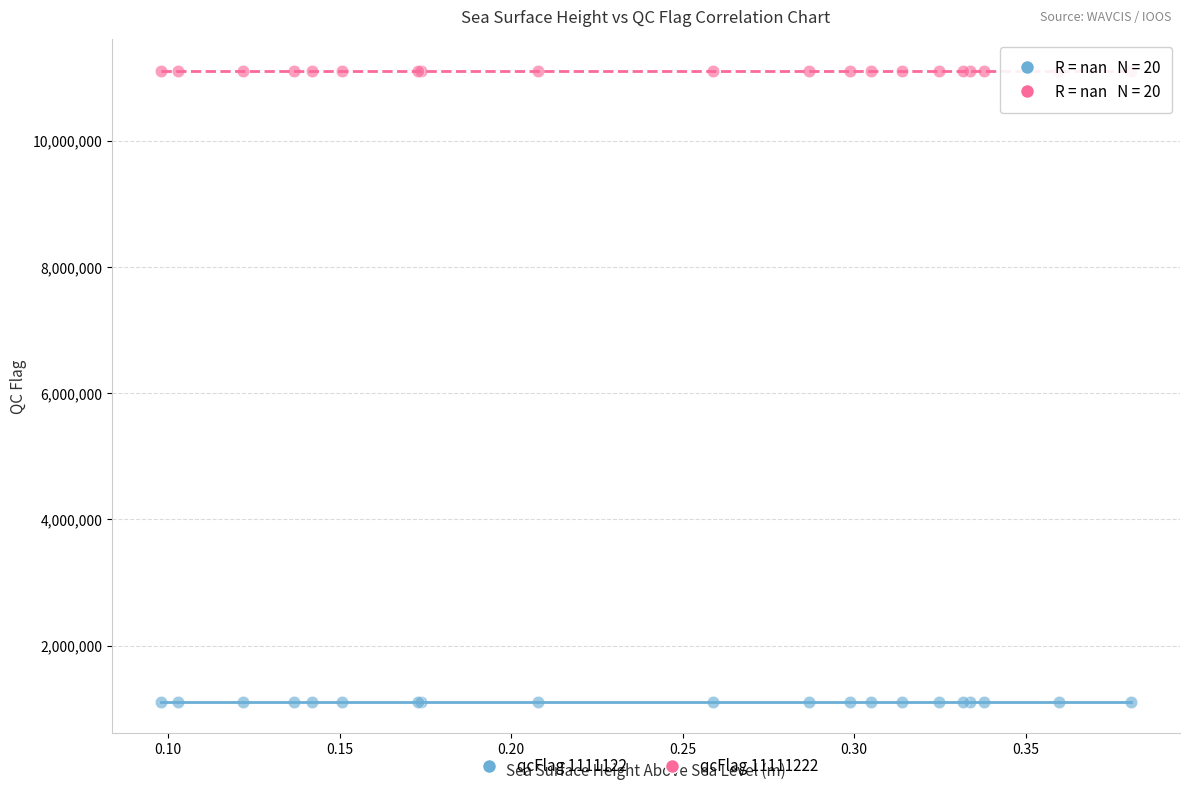

Which series contains the highest Y value?

qcFlag 11111222